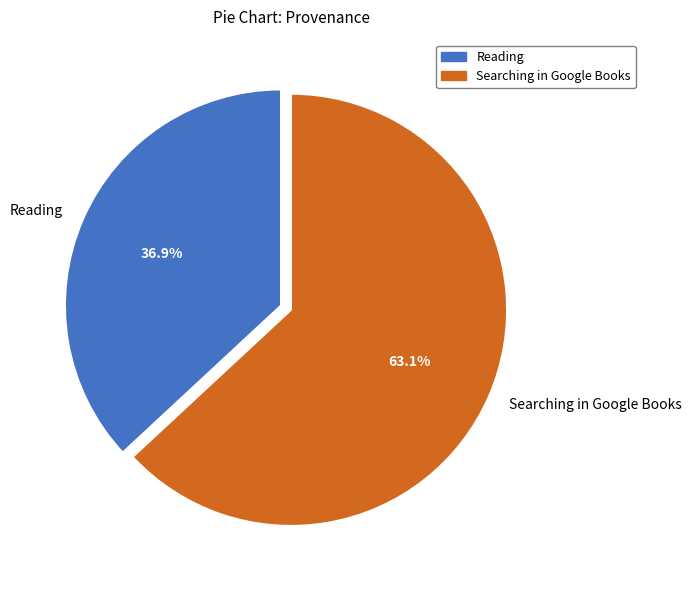

Count the number of slices in the pie.

2